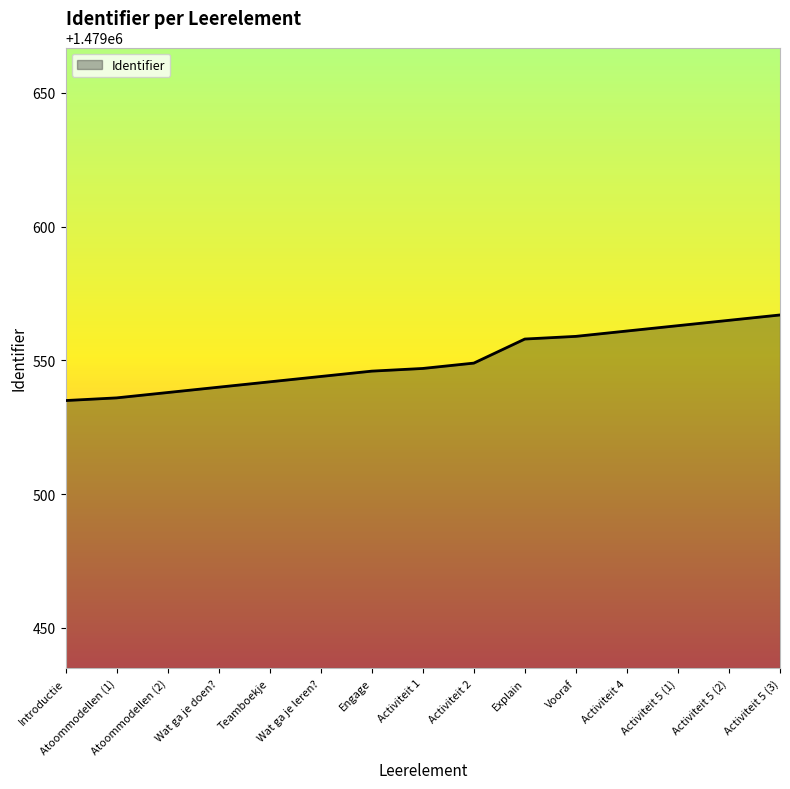

What position from the right is Wat ga je leren??

10